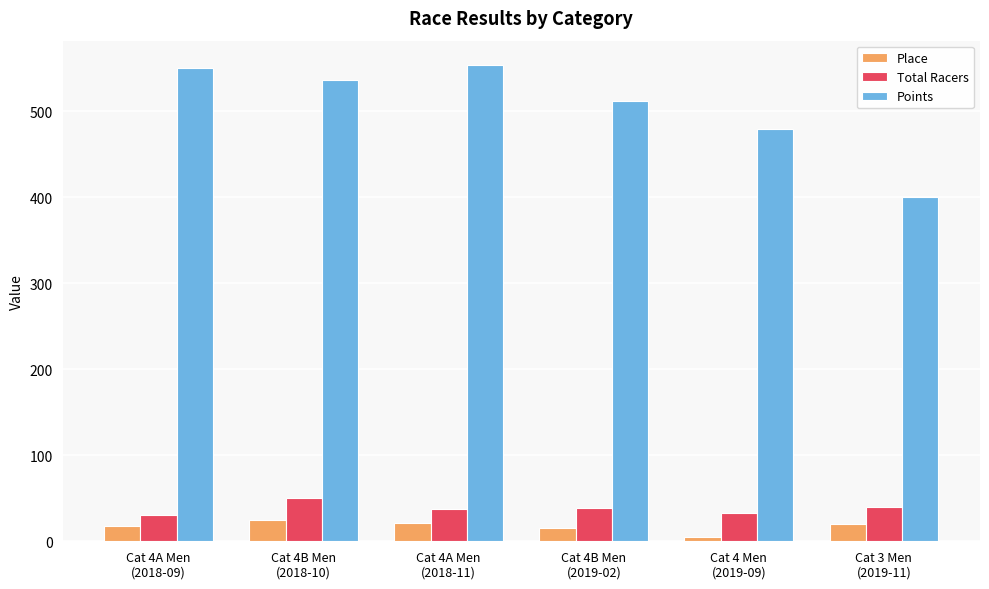

What is the value of the Total Racers bar at the 4th from the left?

39.0